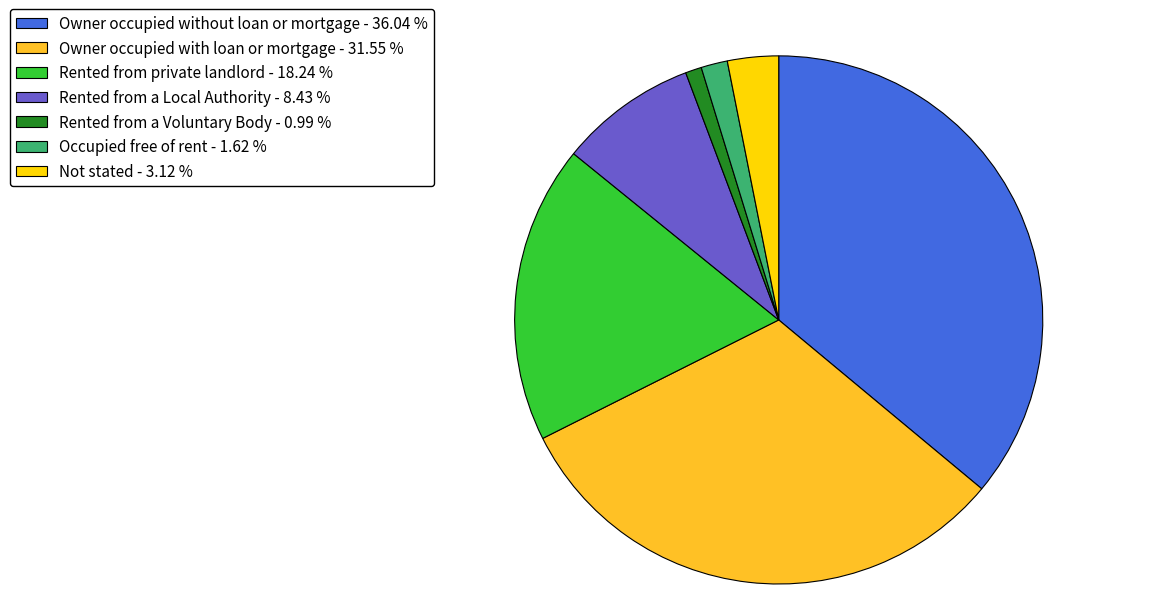

The Not stated slice represents 3% of the pie. True or false?

True